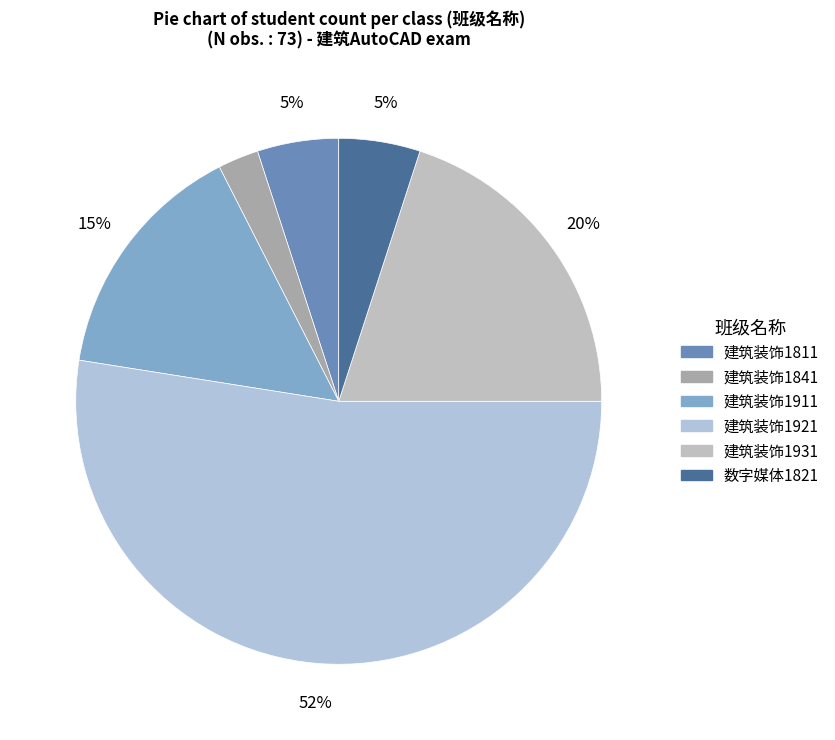

Which has a higher value, 建筑装饰1931 or 建筑装饰1811?

建筑装饰1931